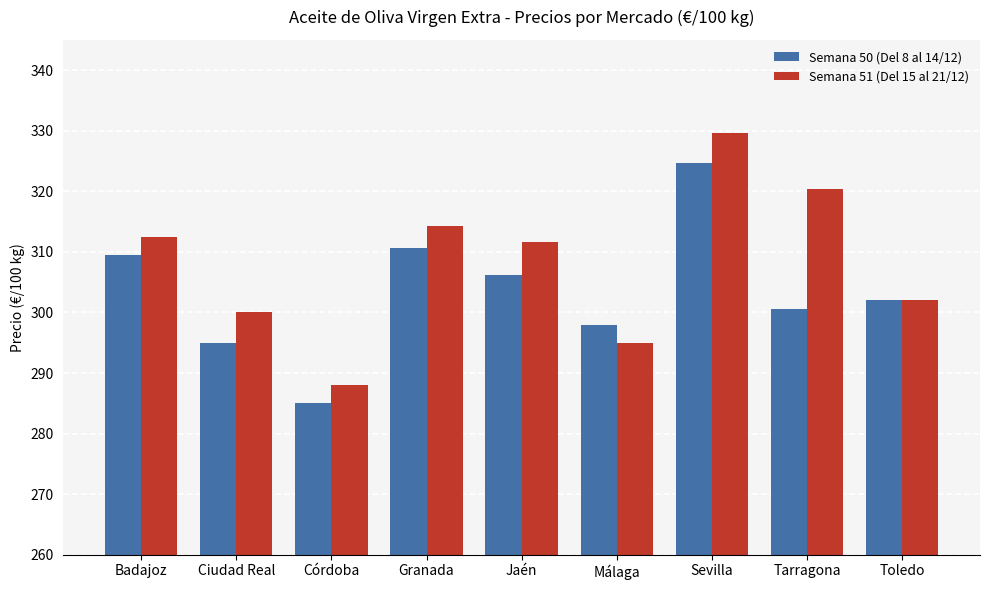

Where does the Semana 50 (Del 8 al 14/12) series first go above 302?

Badajoz